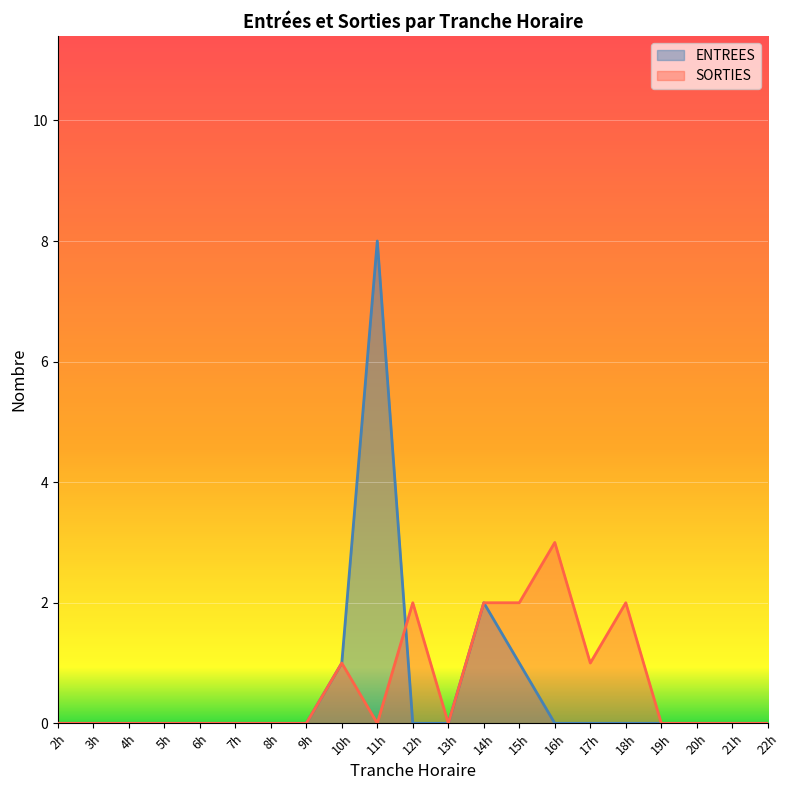

At which category is the sum across all series the highest?

11h